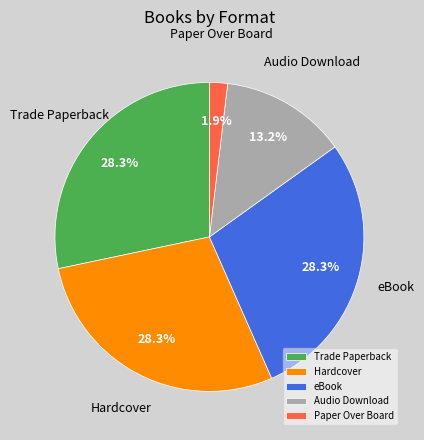

To the nearest percent, what is the average slice percentage?

20%